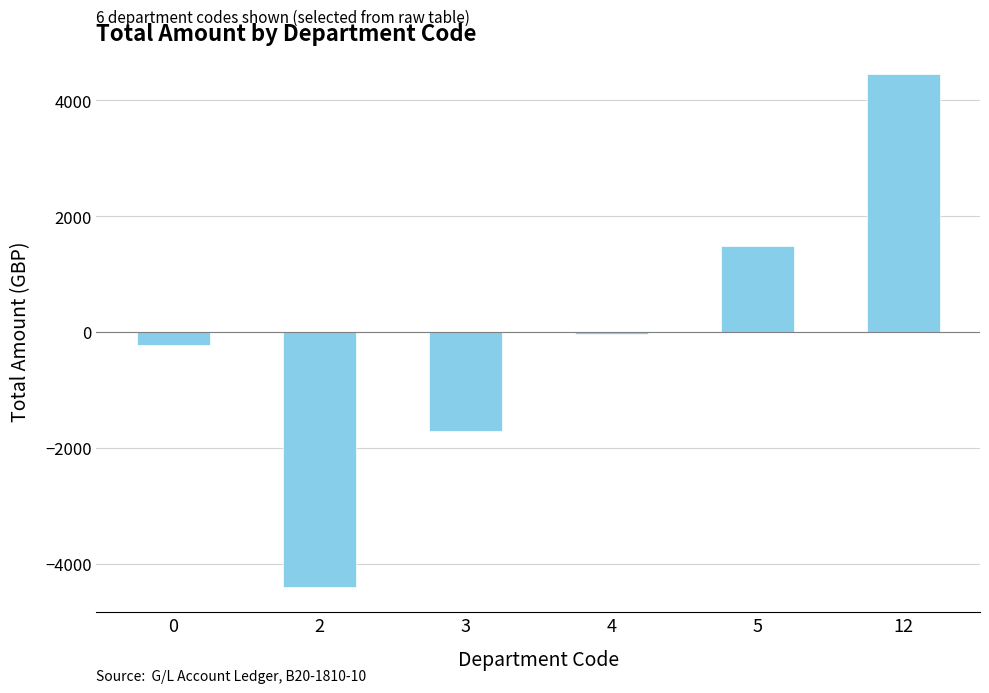

How many values exceed -36?

2